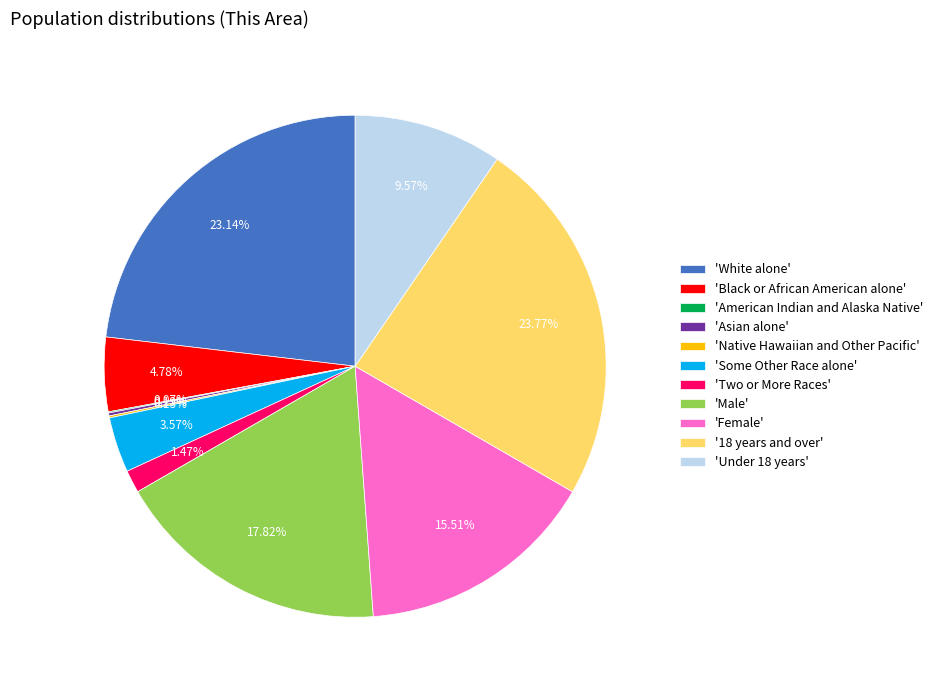

Between 'Some Other Race alone' and 'Under 18 years', which is larger?

'Under 18 years'